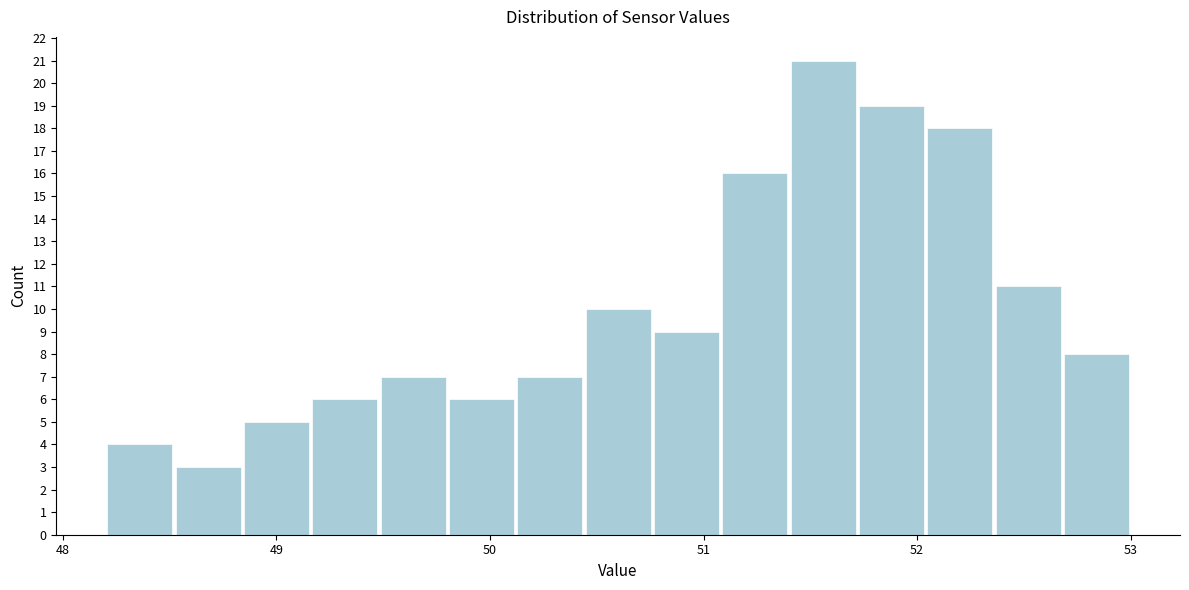

Around what value on the x-axis is the tallest bar? Give the approximate position of its centre, as read against the axis.

51.6